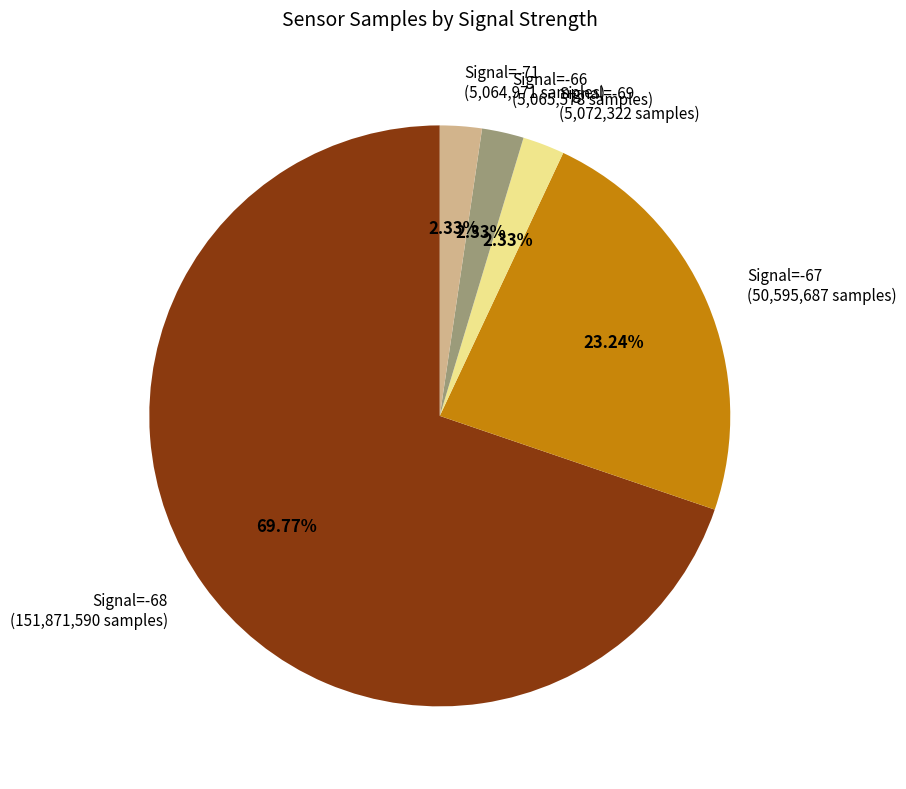

Does any single category account for the majority?

Yes